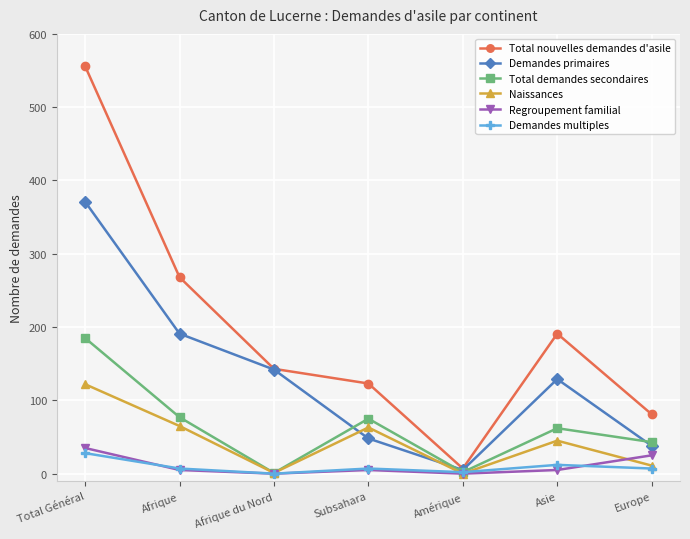

True or false: Total demandes secondaires has more than 0 interior local peaks.

True